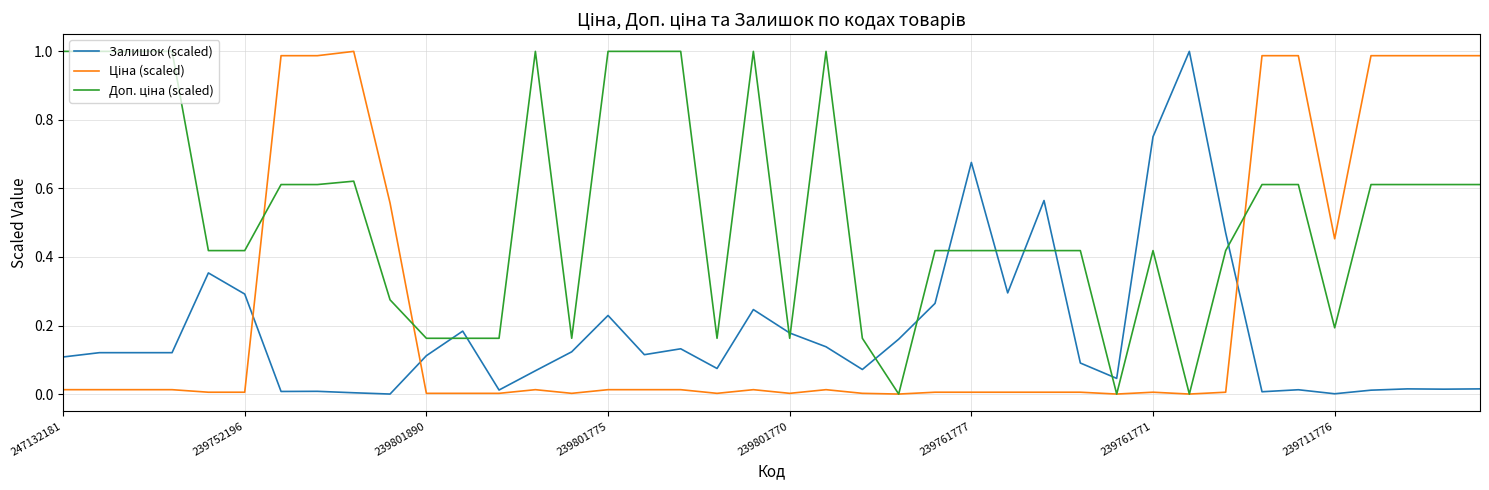

How many lines are shown in the chart?

3